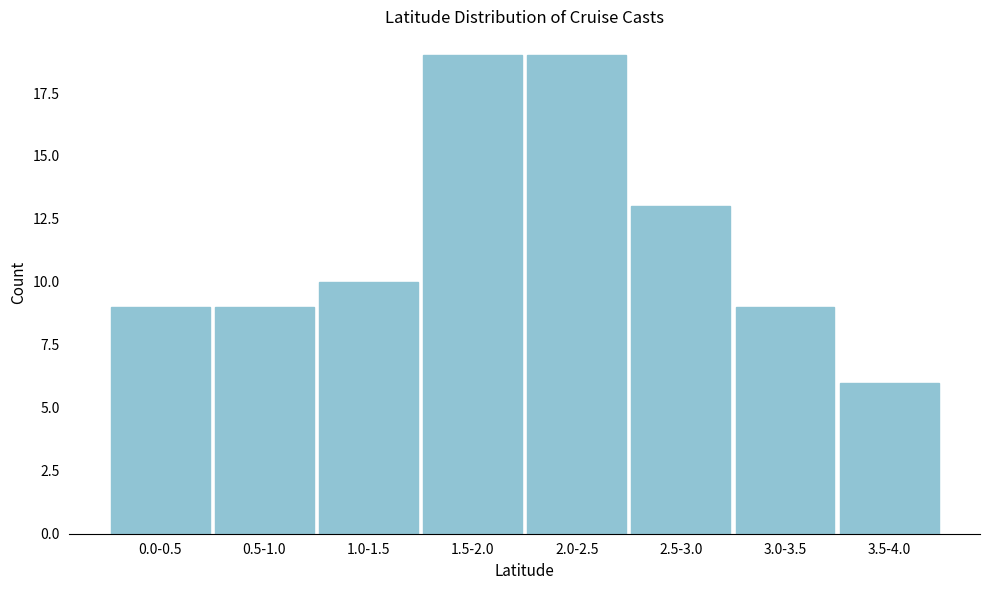

Reading right to left, list all the values displayed in this chart.

3.5-4.0=6	3.0-3.5=9	2.5-3.0=13	2.0-2.5=19	1.5-2.0=19	1.0-1.5=10	0.5-1.0=9	0.0-0.5=9